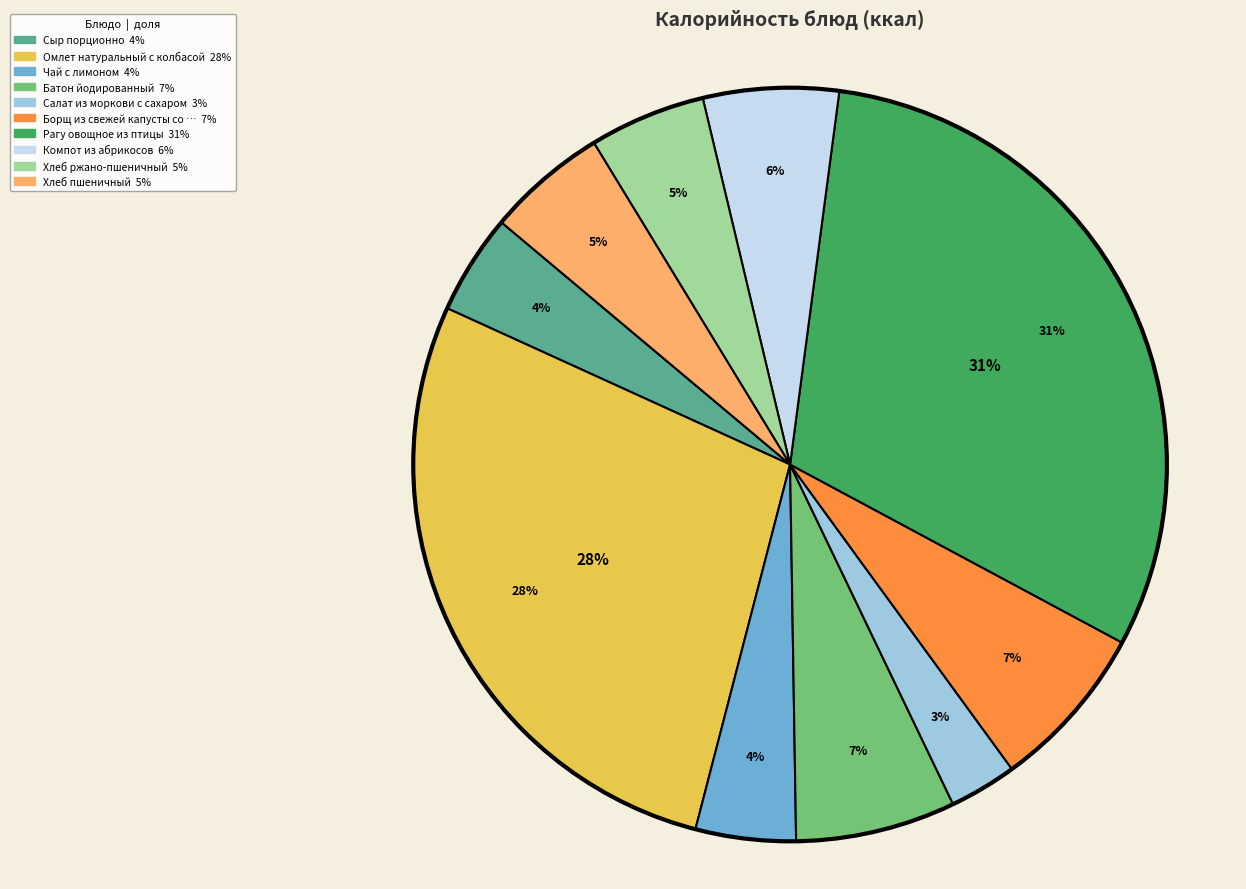

Which slice is the smallest?

Салат из моркови с сахаром